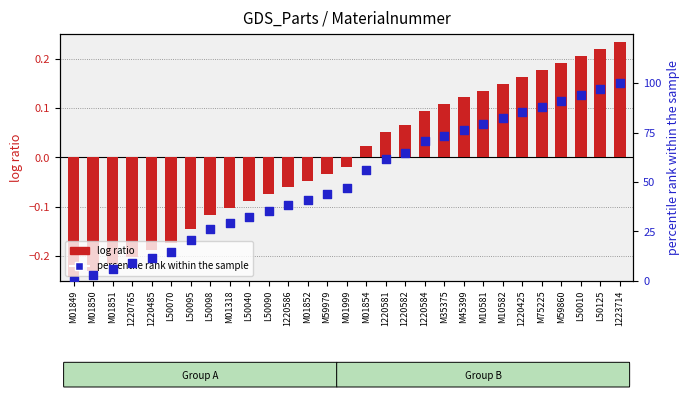

Which series has the largest total across all categories?

percentile rank within the sample